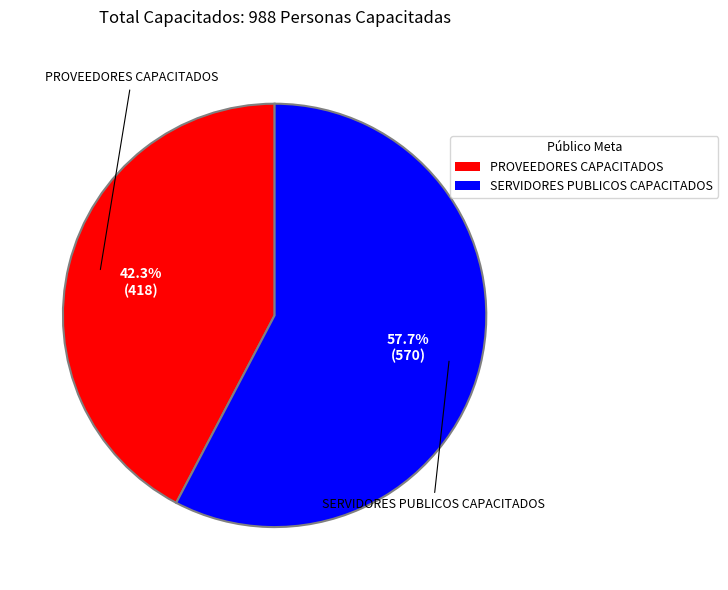

To the nearest percent, what is the difference between the largest and smallest slice percentages?

15%